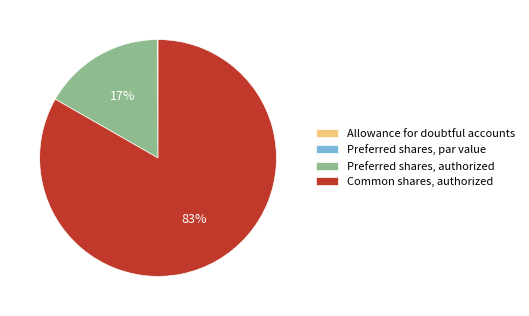

Which has a higher value, Common shares, authorized or Preferred shares, authorized?

Common shares, authorized